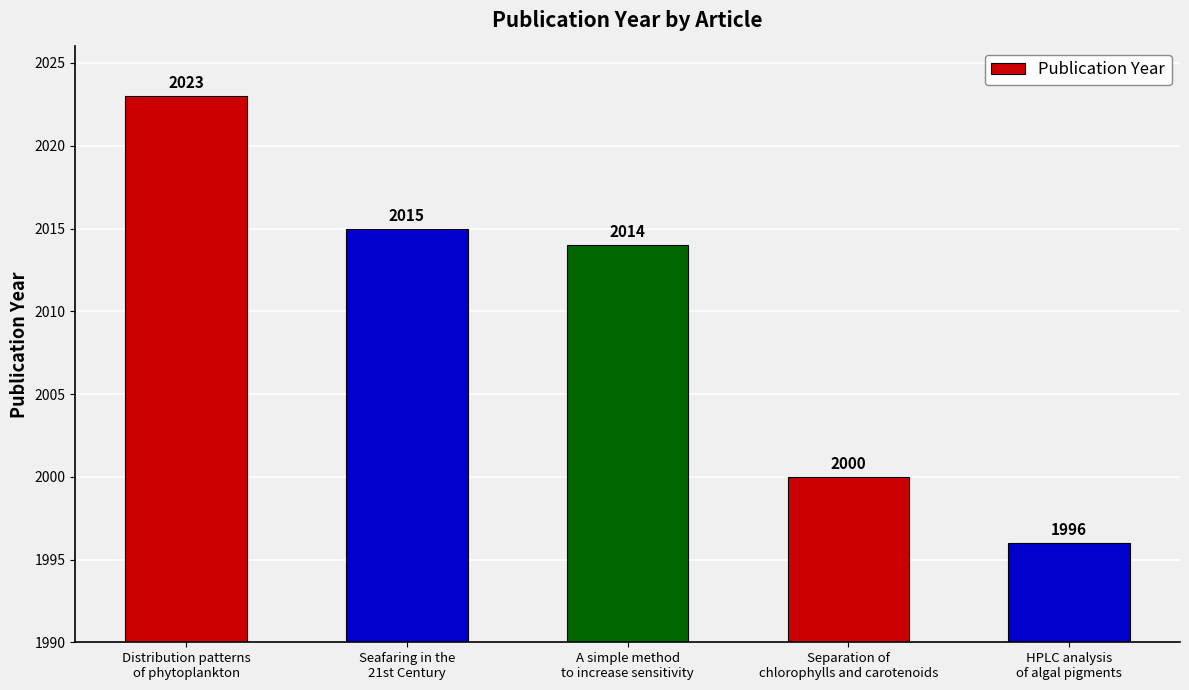

Approximately how many times larger is the value at Separation of
chlorophylls and carotenoids compared to HPLC analysis
of algal pigments?

1.0